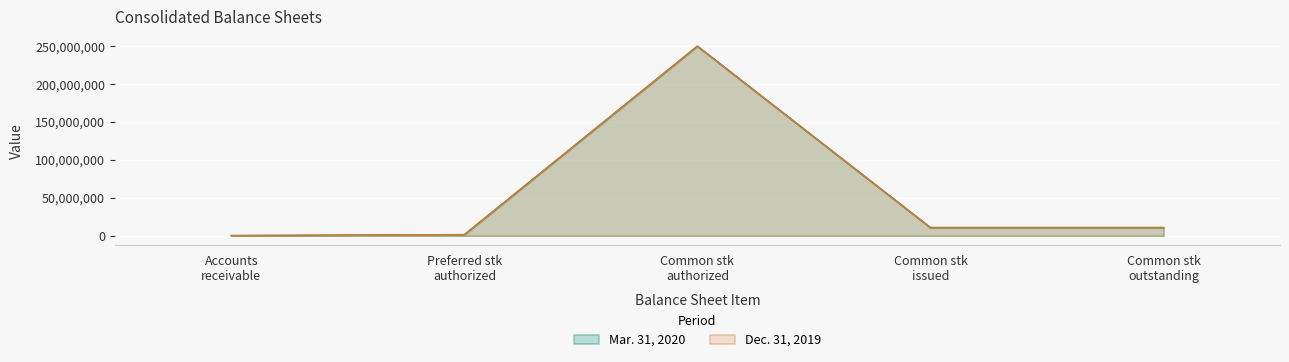

True or false: Mar. 31, 2020 and Dec. 31, 2019 cross at least once.

False